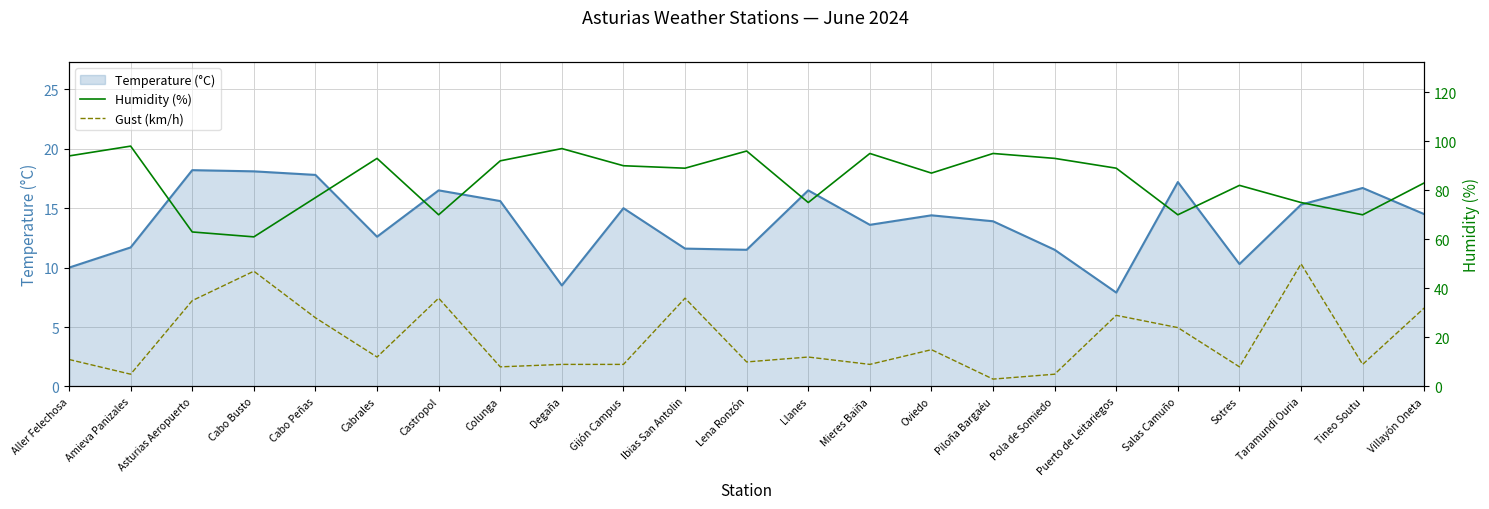

Which category has the highest value in the Humidity (%) series?

Amieva Panizales